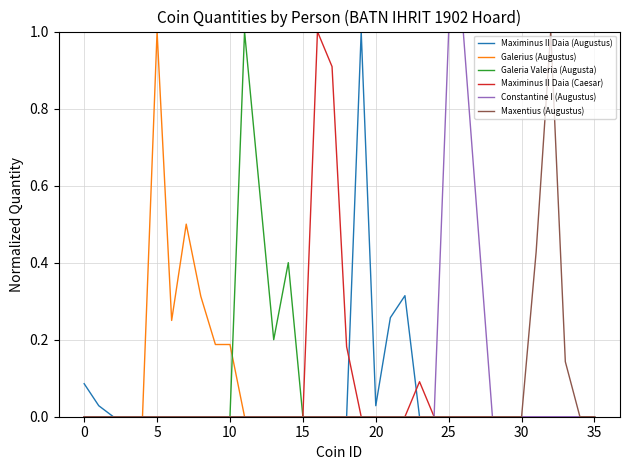

What are all the series names shown in the legend?

Maximinus II Daia (Augustus), Galerius (Augustus), Galeria Valeria (Augusta), Maximinus II Daia (Caesar), Constantine I (Augustus), Maxentius (Augustus)